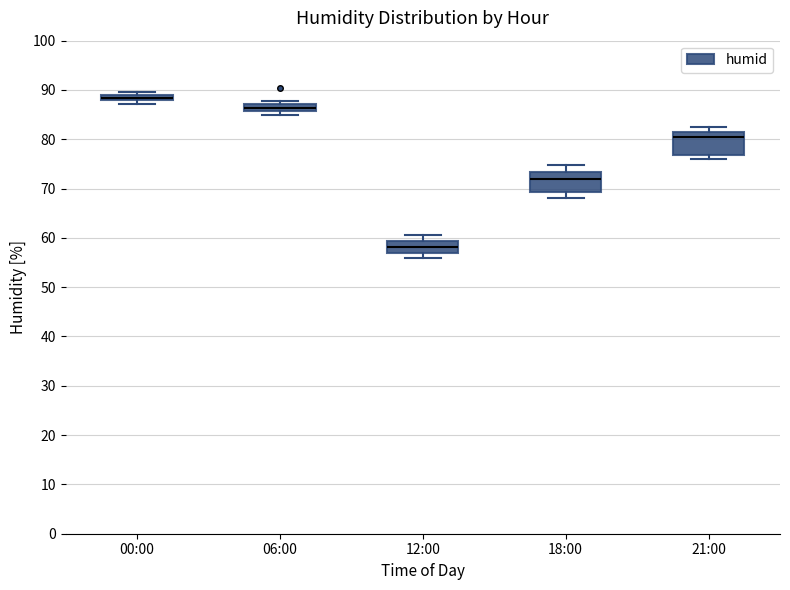

Which box has the highest median line?

00:00